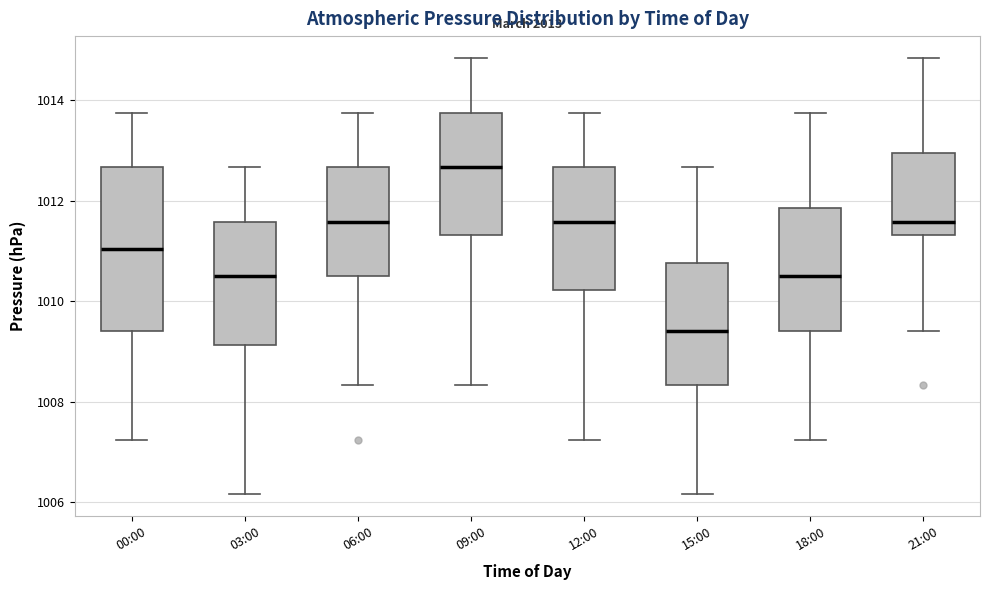

Reading left to right, read every box against the y-axis: the position of its median line, the range the box covers, and the ends of its whiskers. The values are not printed on the chart, so give them approximately, as read against the axis.

00:00: median 1011.0, box 1009.4 to 1012.6, whiskers 1007.2 to 1013.8
03:00: median 1010.6, box 1009.2 to 1011.6, whiskers 1006.2 to 1012.6
06:00: median 1011.6, box 1010.6 to 1012.6, whiskers 1008.4 to 1013.8
09:00: median 1012.6, box 1011.4 to 1013.8, whiskers 1008.4 to 1014.8
12:00: median 1011.6, box 1010.2 to 1012.6, whiskers 1007.2 to 1013.8
15:00: median 1009.4, box 1008.4 to 1010.8, whiskers 1006.2 to 1012.6
18:00: median 1010.6, box 1009.4 to 1011.8, whiskers 1007.2 to 1013.8
21:00: median 1011.6, box 1011.4 to 1013.0, whiskers 1009.4 to 1014.8